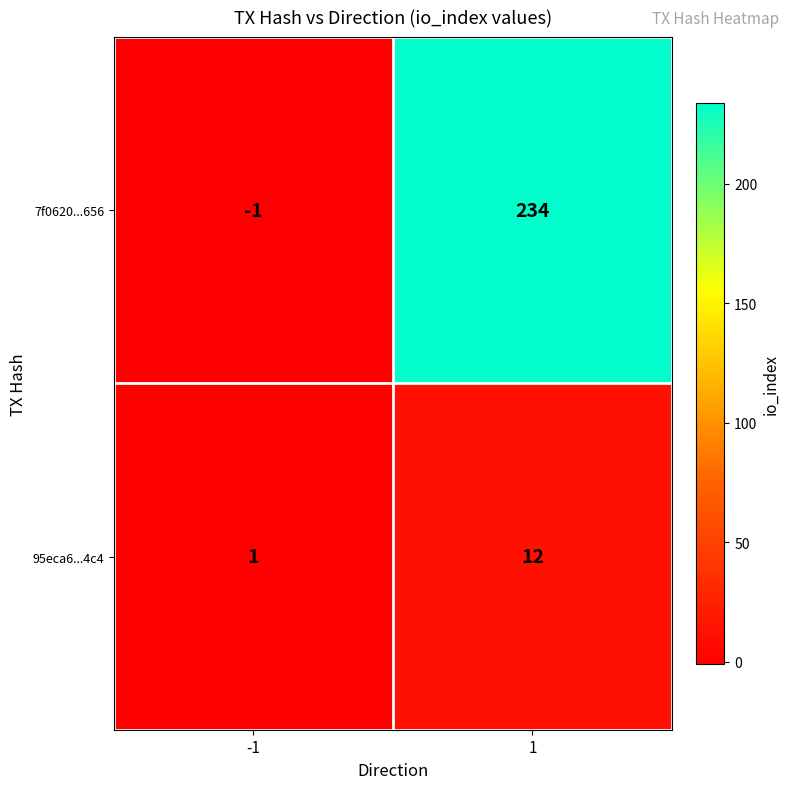

The value of 95eca6...4c4 at -1 is 1. True or false?

True